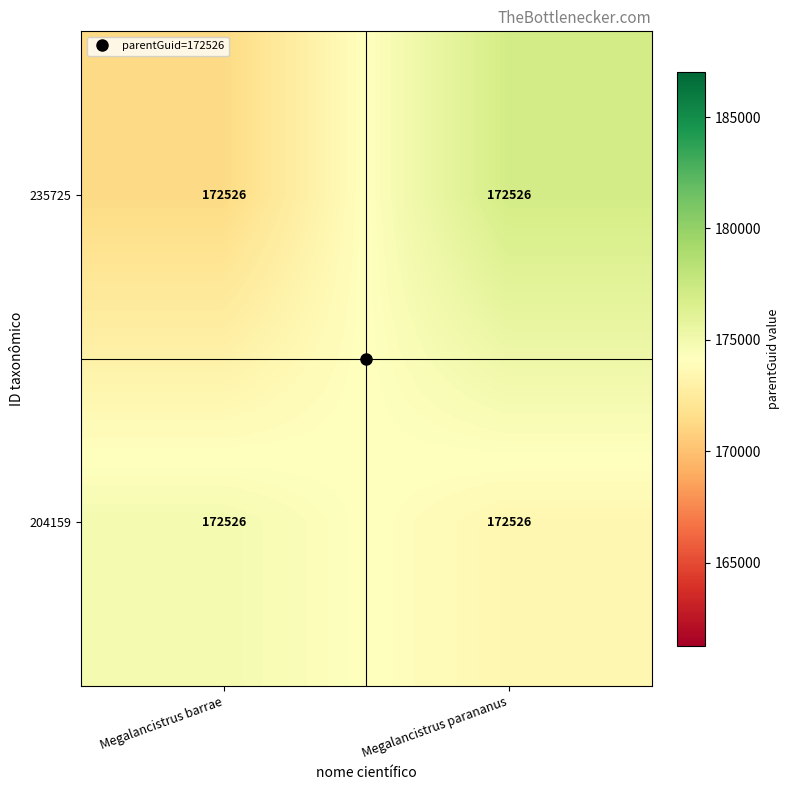

Which has a higher value, Megalancistrus barrae or Megalancistrus parananus?

Megalancistrus parananus